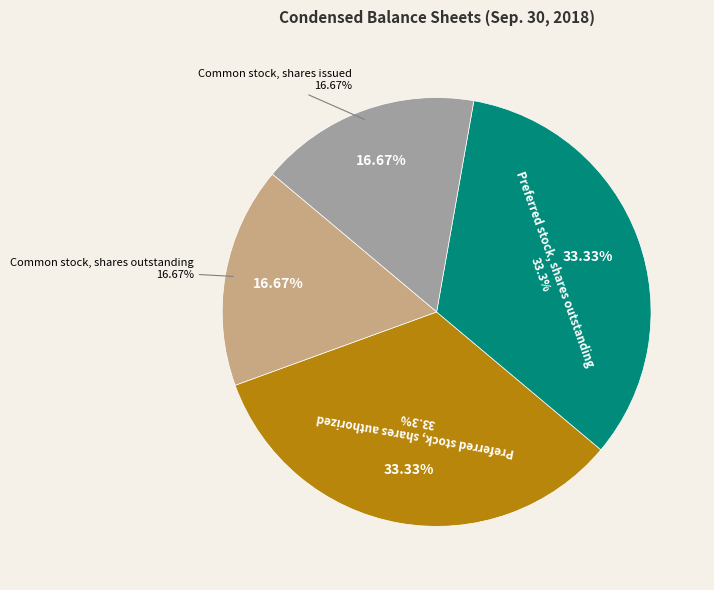

Is the sum of Preferred stock, shares authorized and Preferred stock, shares outstanding greater than half?

Yes